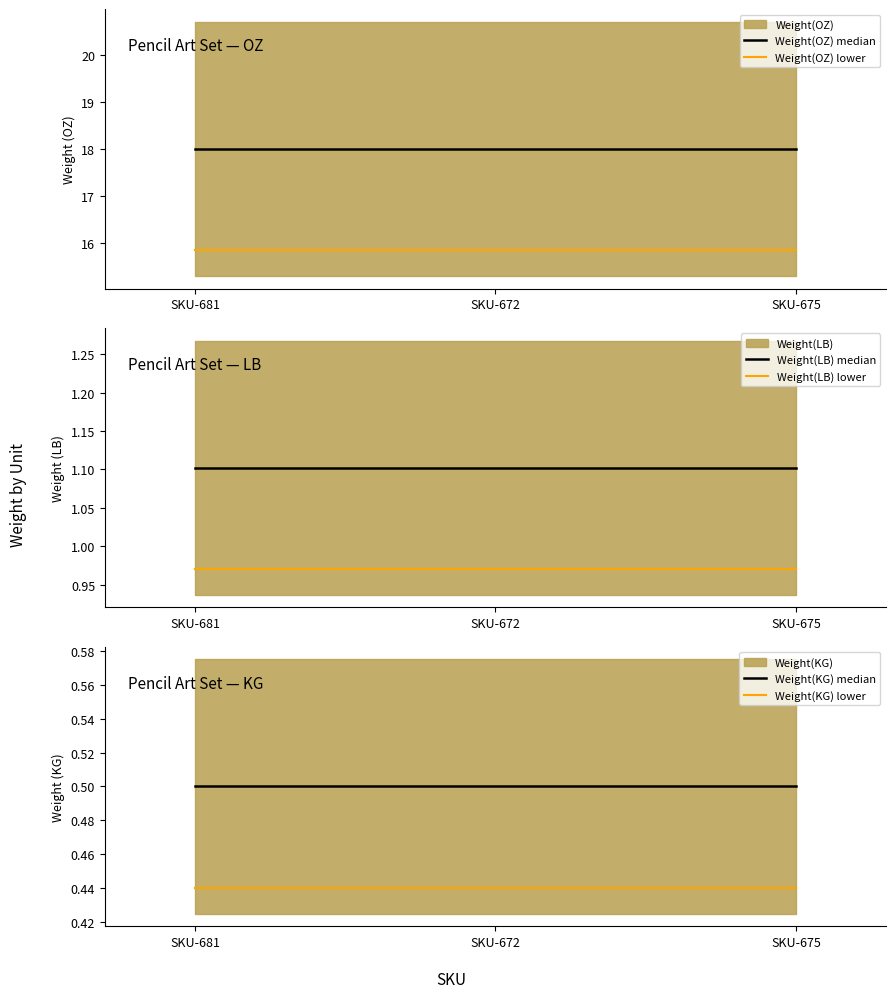

Reading left to right, transcribe all the data shown in this chart.

Weight(OZ) median: 18.0	18.0	18.0
Weight(OZ) lower: 15.8	15.8	15.8
Weight(LB) median: 1.1	1.1	1.1
Weight(LB) lower: 1.0	1.0	1.0
Weight(KG) median: 0.5	0.5	0.5
Weight(KG) lower: 0.4	0.4	0.4